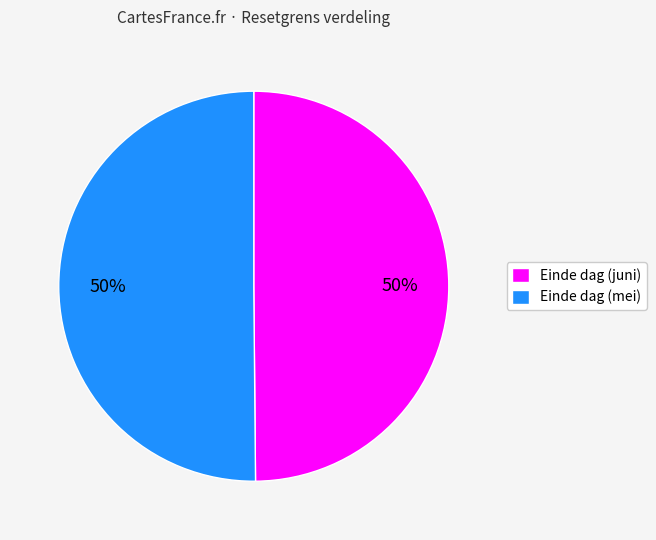

Is the sum of Einde dag (mei) and Einde dag (juni) greater than half?

Yes